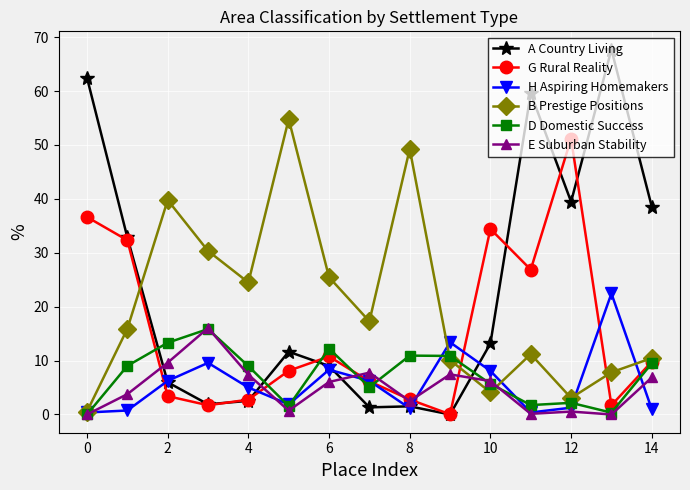

What is the maximum value shown in the chart?

67.7